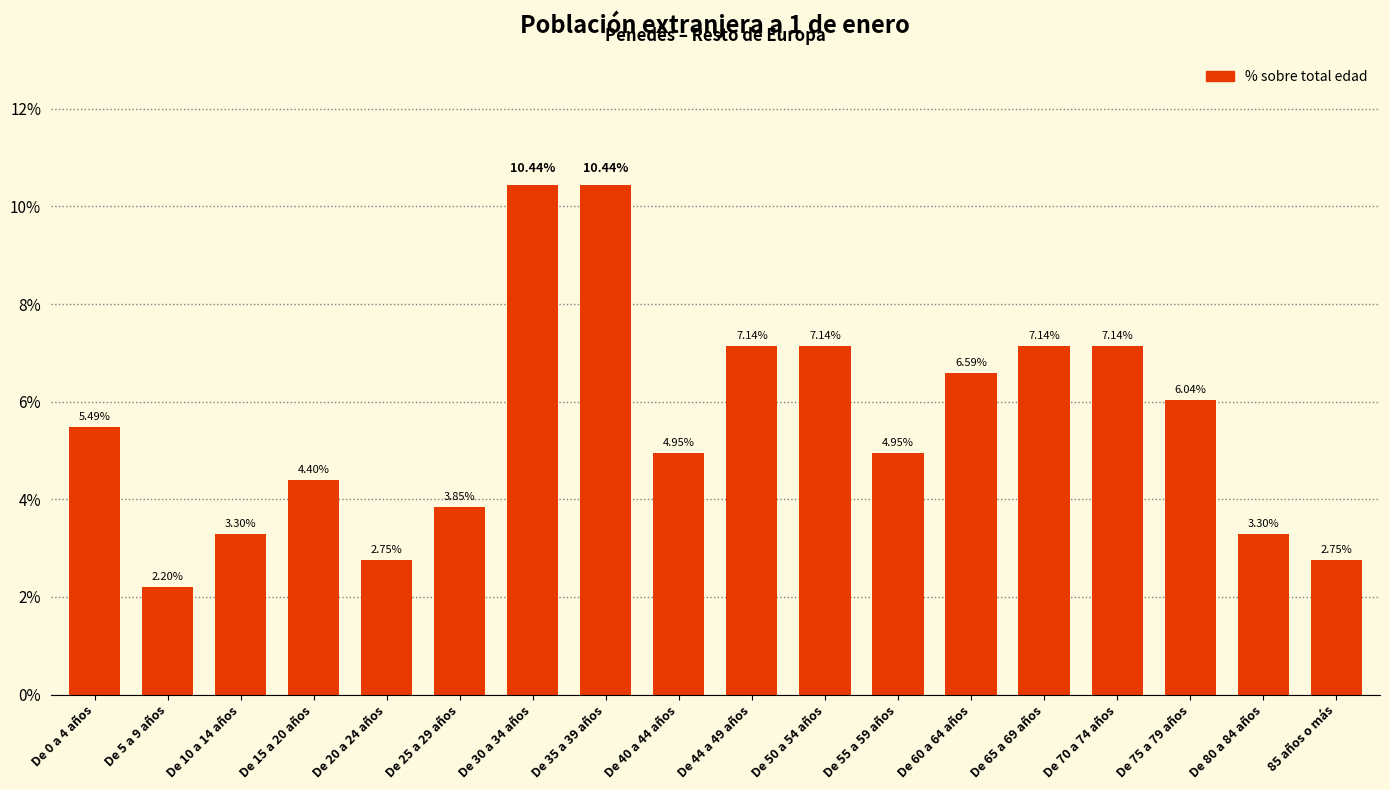

What is the ratio of the value at De 35 a 39 años to the value at De 5 a 9 años?

4.7